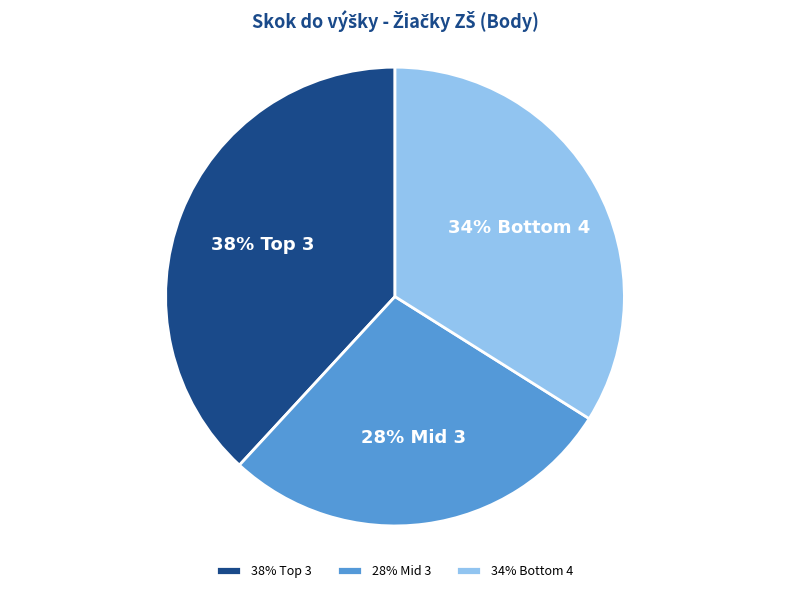

Does any single category account for the majority?

No